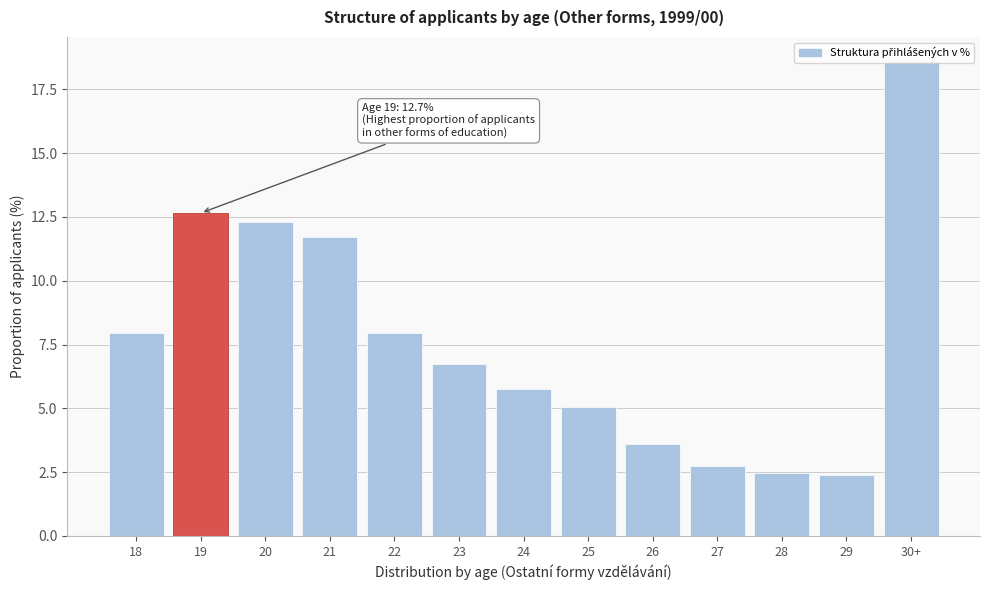

What is the approximate value at 24?

5.8